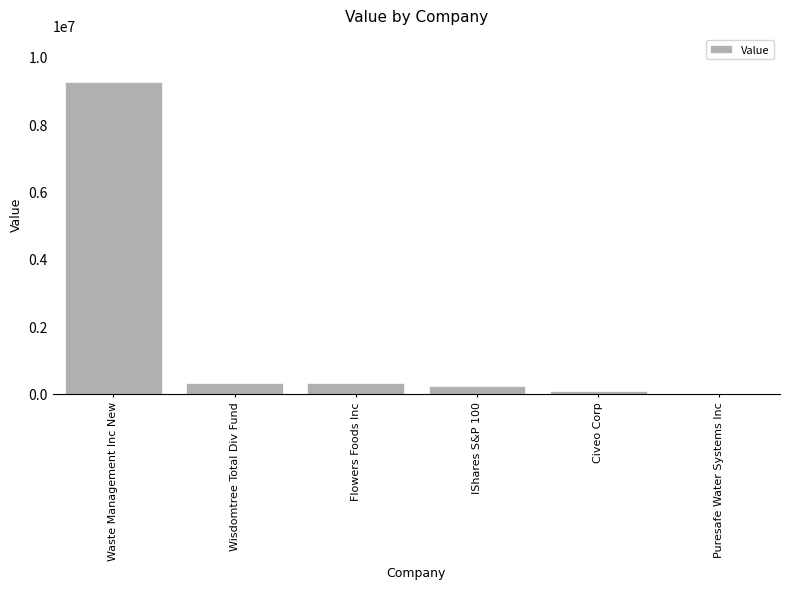

Read the value at Civeo Corp.

64000